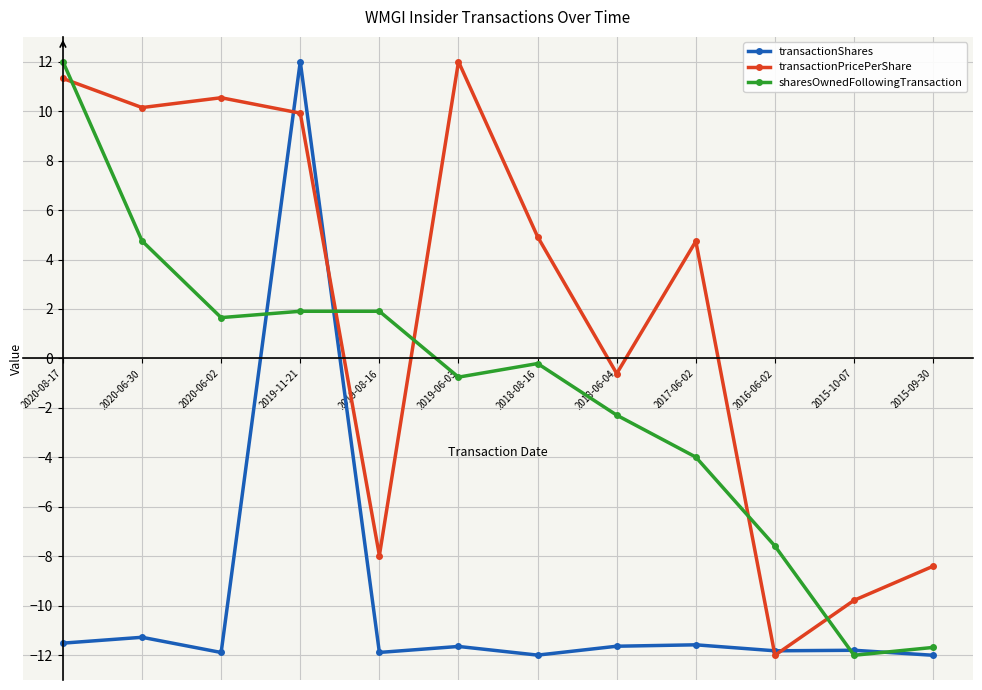

What value does the transactionPricePerShare series have at 2020-06-30?

10.1